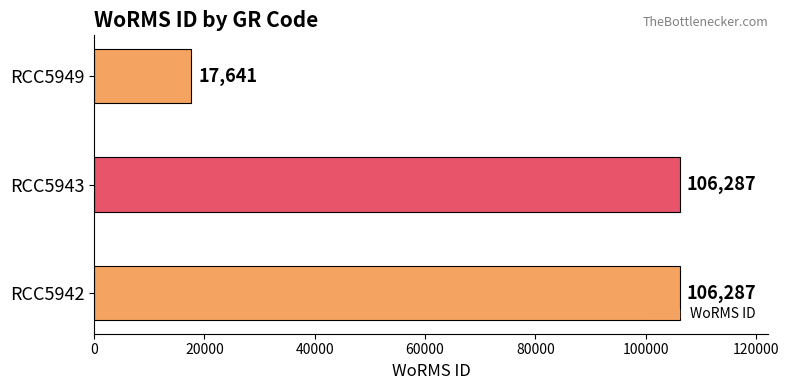

How many bars are there in total?

3